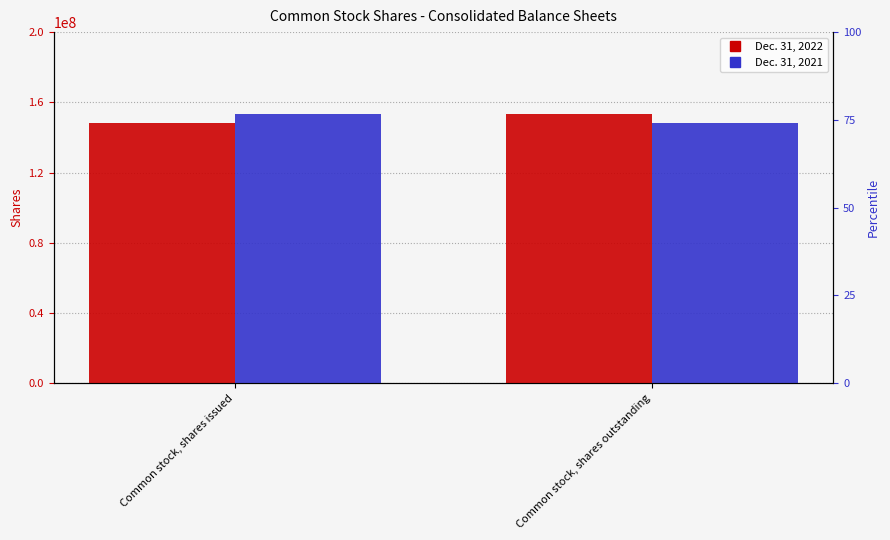

What is the minimum value for Dec. 31, 2021?

147964954